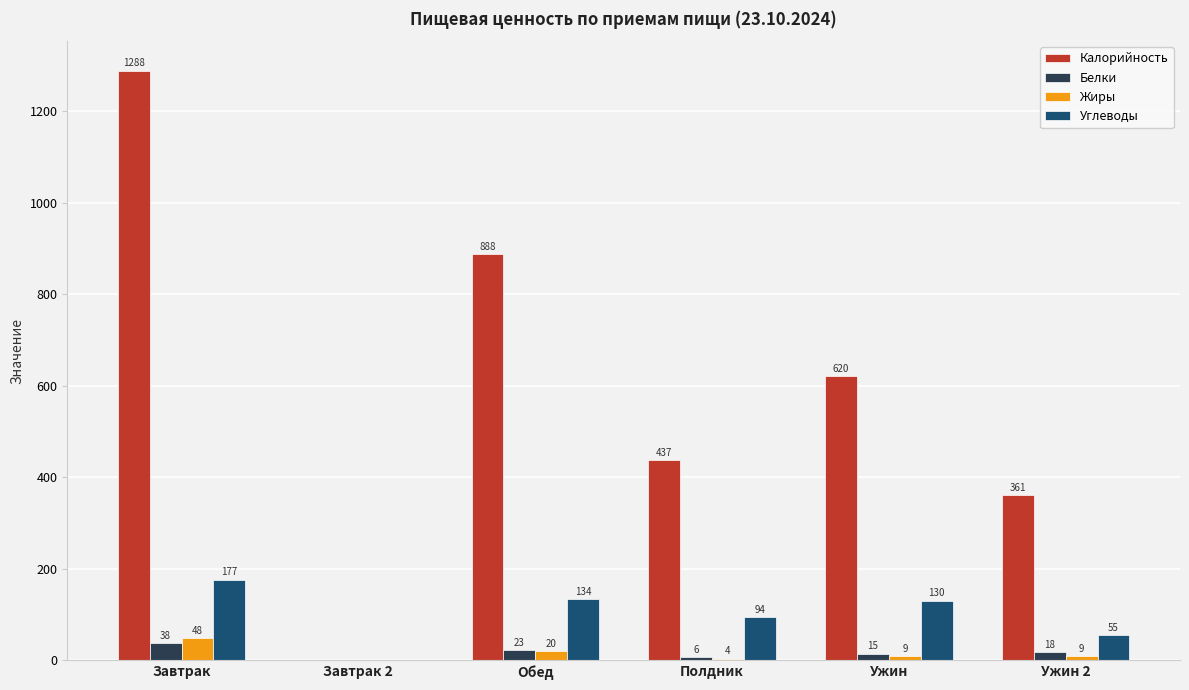

Are the bars grouped side by side (vs. stacked)?

Yes